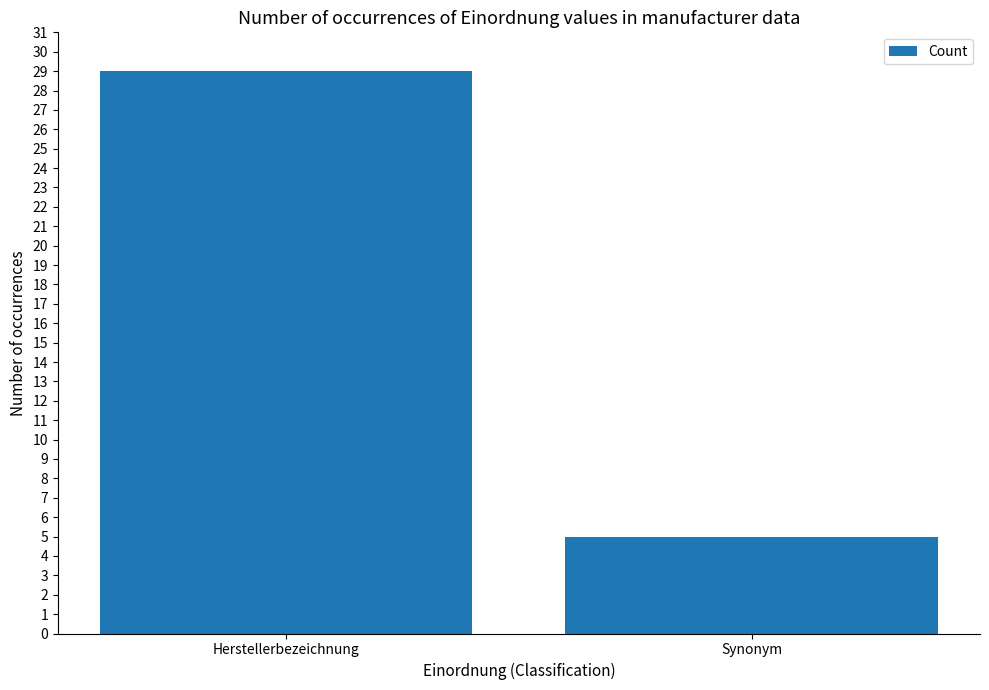

What is the ratio of the value at Herstellerbezeichnung to the value at Synonym?

5.8